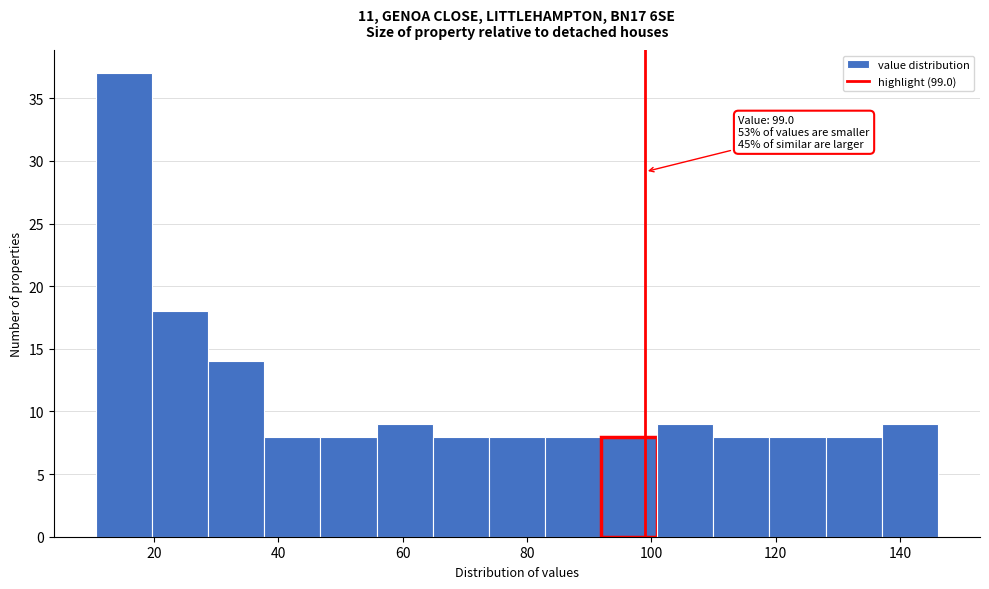

Which range on the x-axis has the tallest bar?

10 to 20